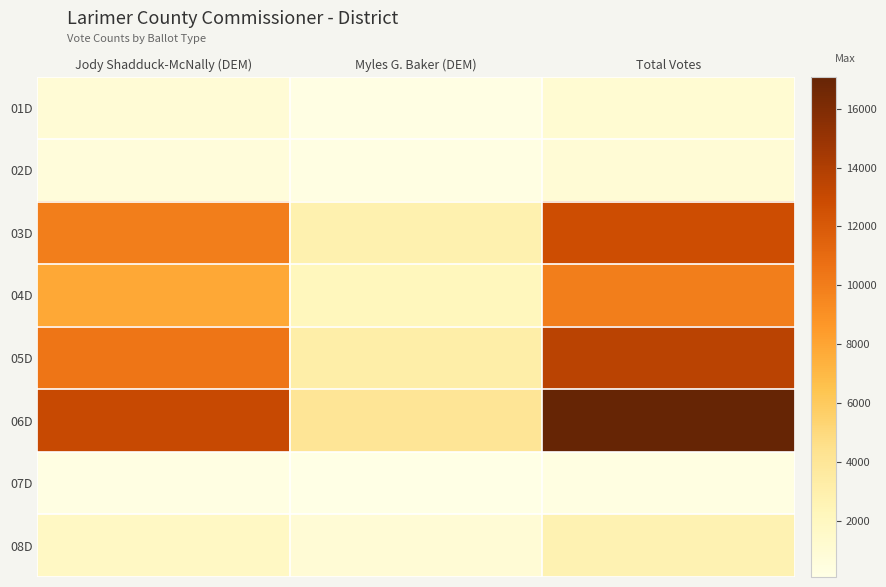

What is the maximum value shown in the chart?

17097